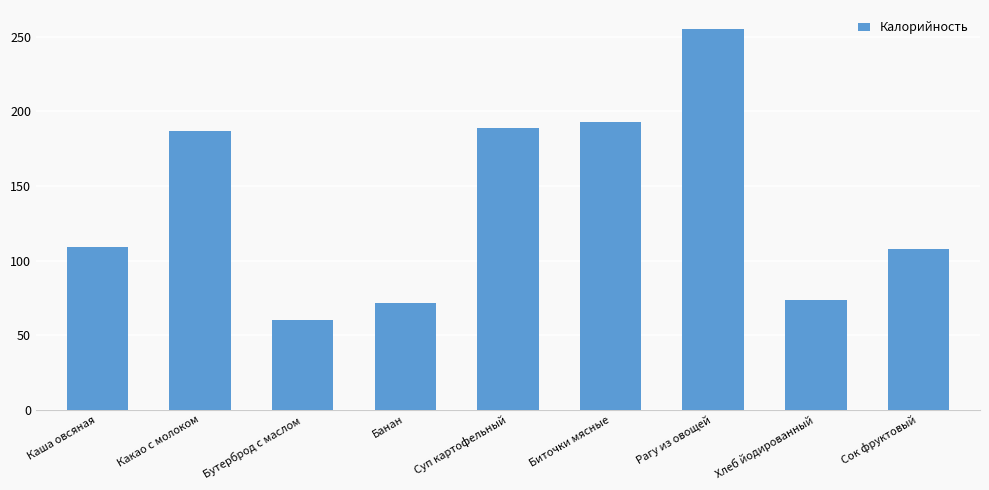

What is the change in value from Какао с молоком to Банан?

-115.8